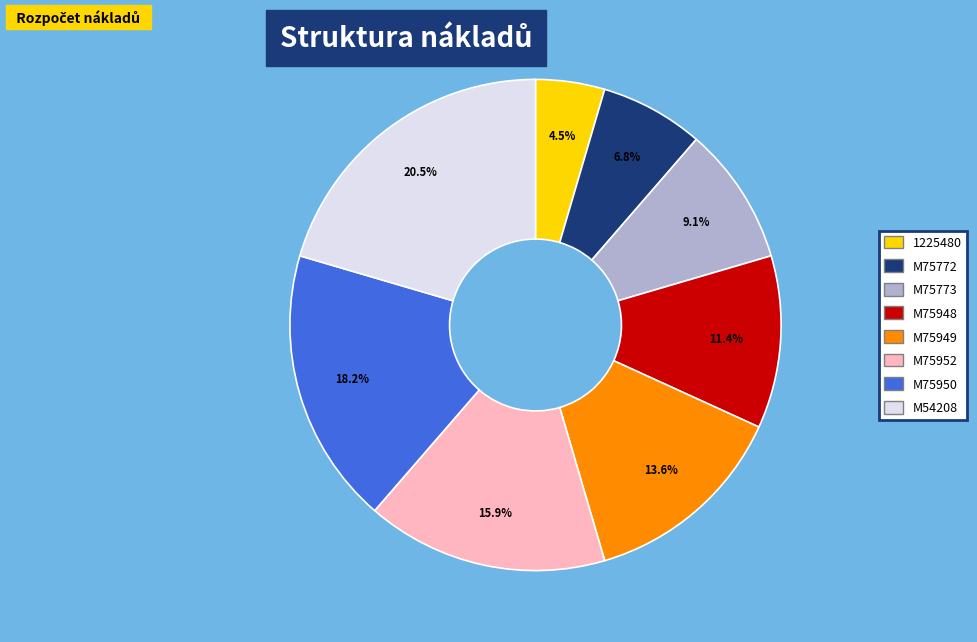

To the nearest percent, what is the difference between the largest and smallest slice percentages?

16%